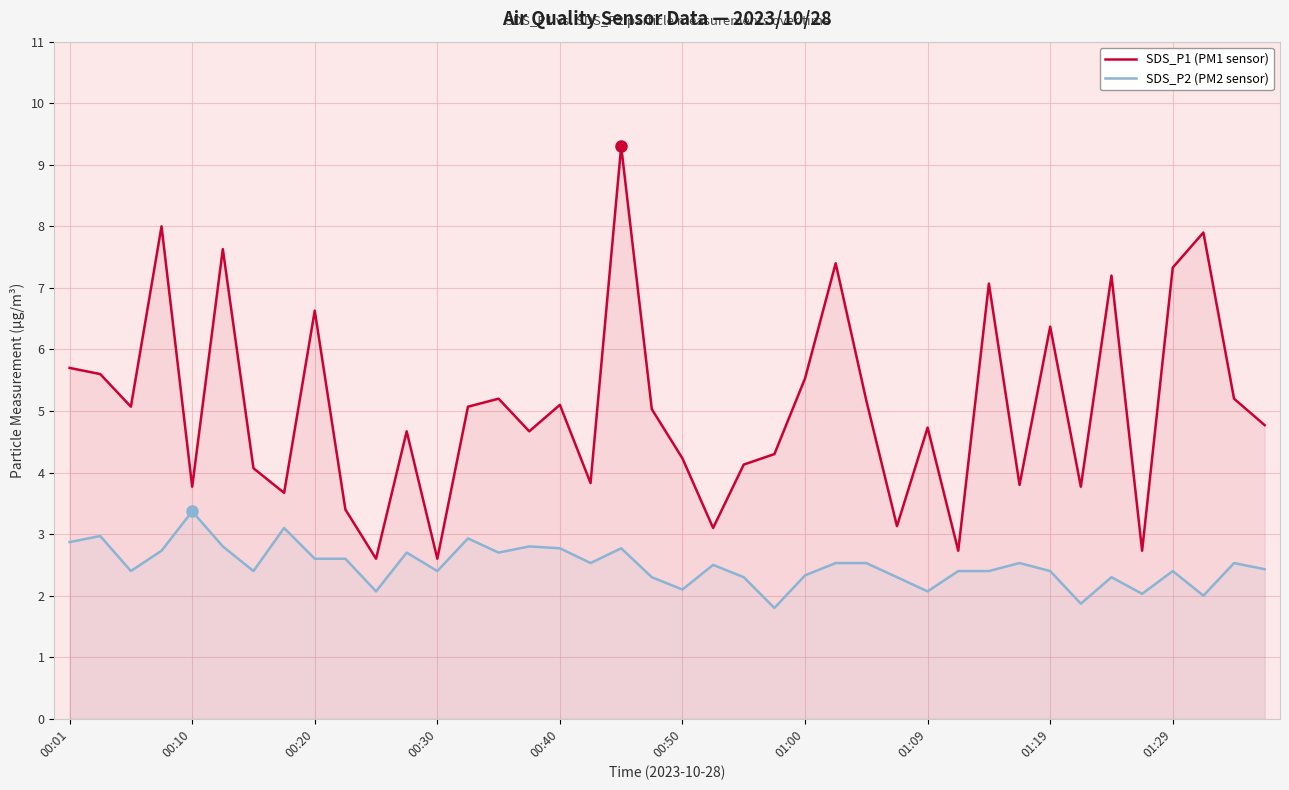

What is the maximum value shown in the chart?

9.3